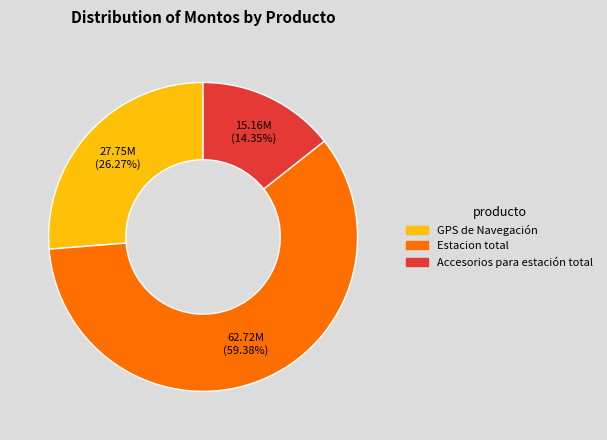

Combined, what portion of the pie is Accesorios para estación total and GPS de Navegación?

40.6%